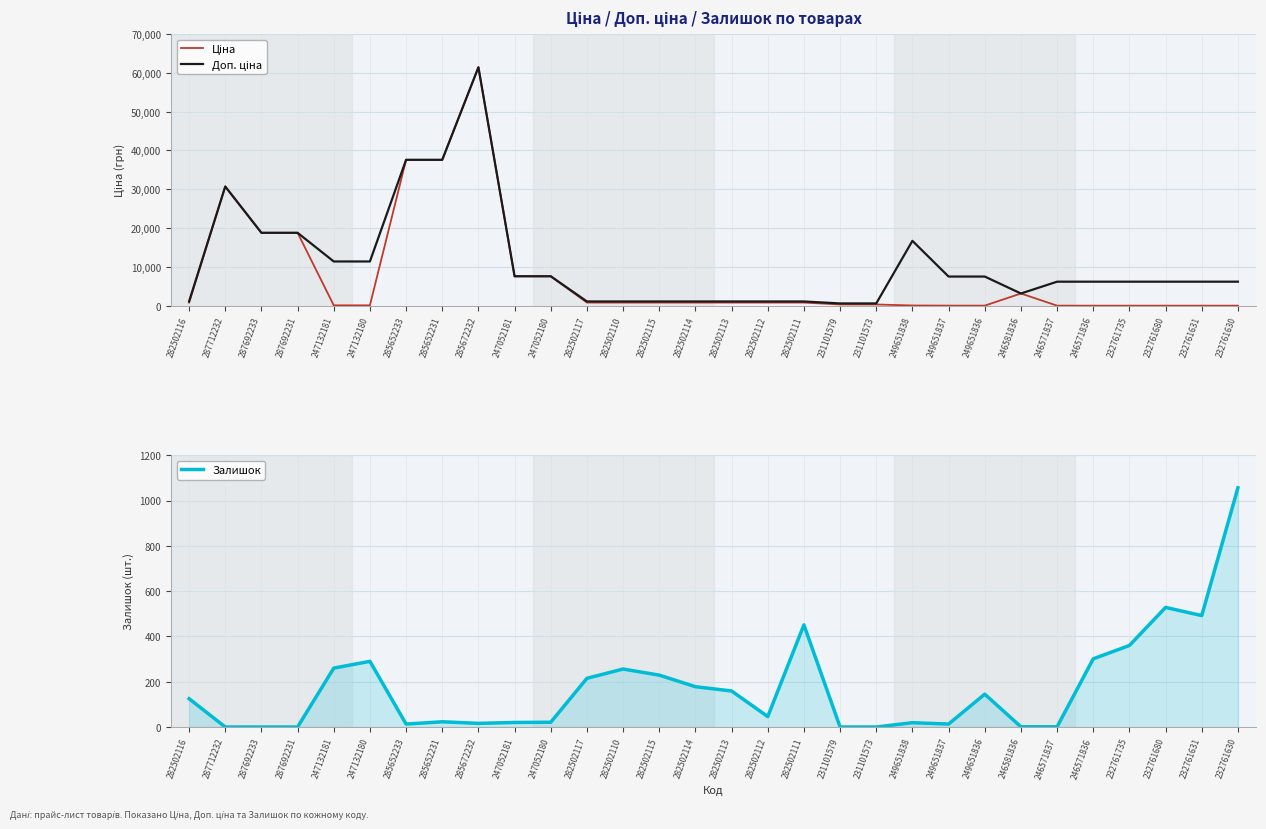

True or false: Доп. ціна has a value of 1109.2 at 282502111.

True